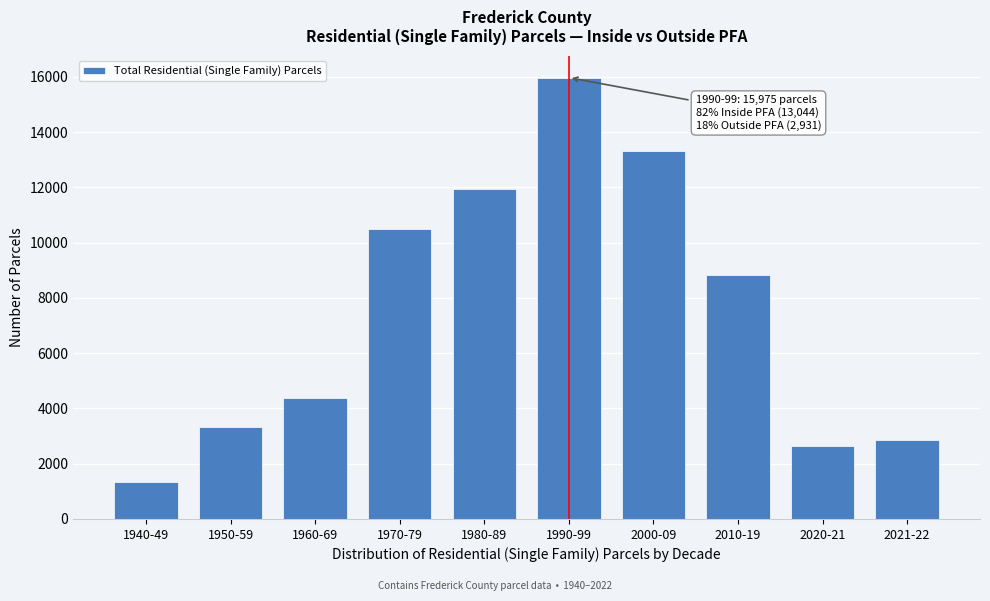

Reading left to right, extract all data points from this chart.

1326	3340	4382	10491	11952	15975	13322	8822	2651	2859